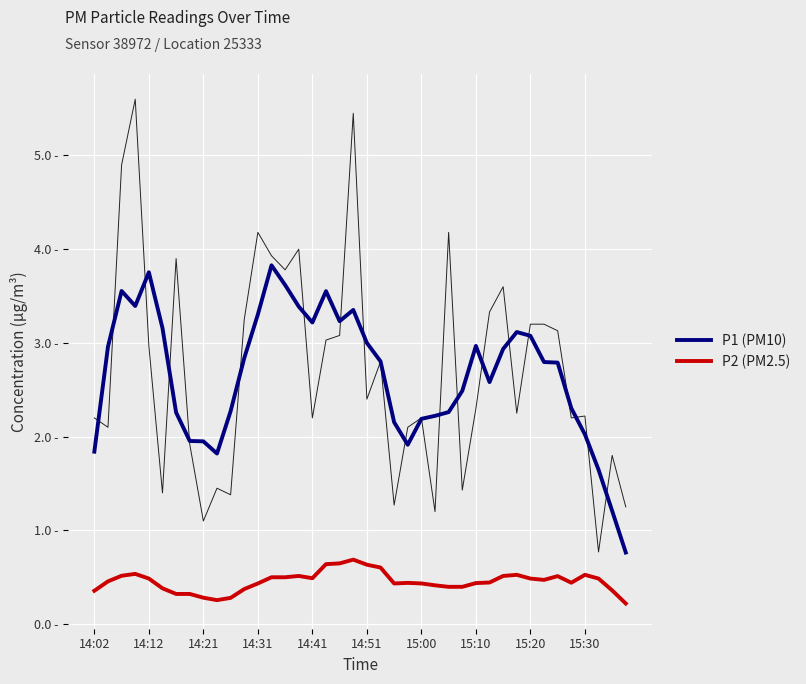

Rank the categories by P2 (PM2.5) value from highest to lowest.

19, 18, 17, 20, 21, 14:31, 31, 36, 14:21, 15, 30, 34, 13, 14, 16, 37, 14:41, 32, 33, 14:12, 29, 35, 23, 28, 22, 24, 12, 25, 26, 27, 14:51, 11, 38, 14:02, 15:00, 15:10, 15:20, 10, 15:30, 39